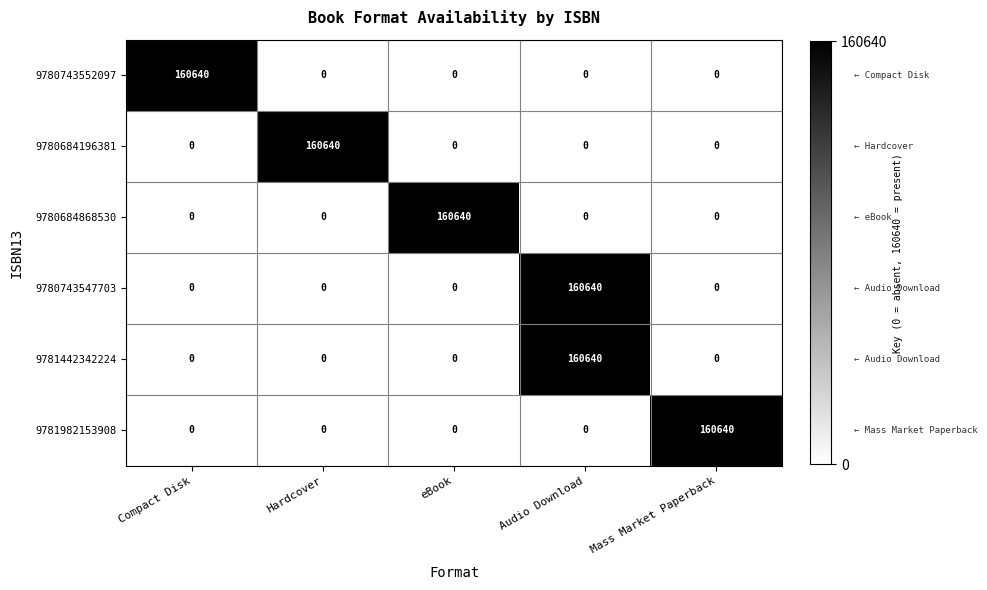

Reading left to right, what are all the values shown in this chart?

9780743552097: 160640	0	0	0	0
9780684196381: 0	160640	0	0	0
9780684868530: 0	0	160640	0	0
9780743547703: 0	0	0	160640	0
9781442342224: 0	0	0	160640	0
9781982153908: 0	0	0	0	160640